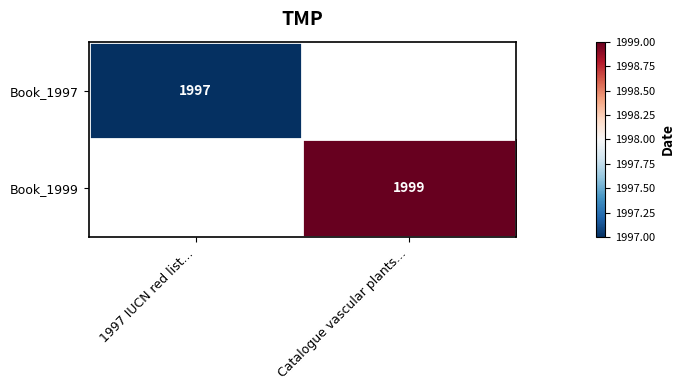

The value of Book_1999 at Catalogue vascular plants... is 3225. True or false?

False